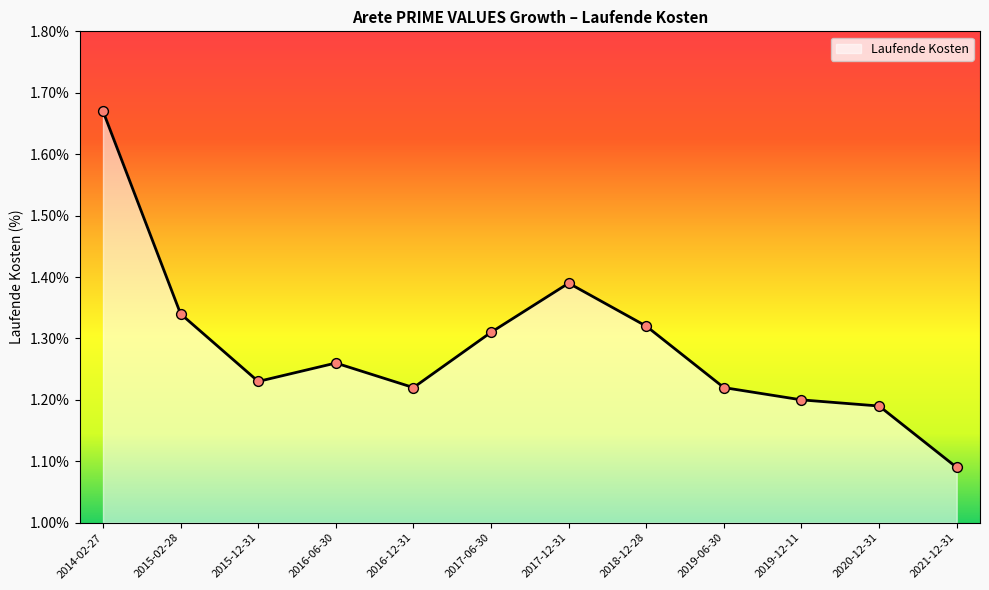

Between 2017-12-31 and 2018-12-28, which is larger?

2017-12-31